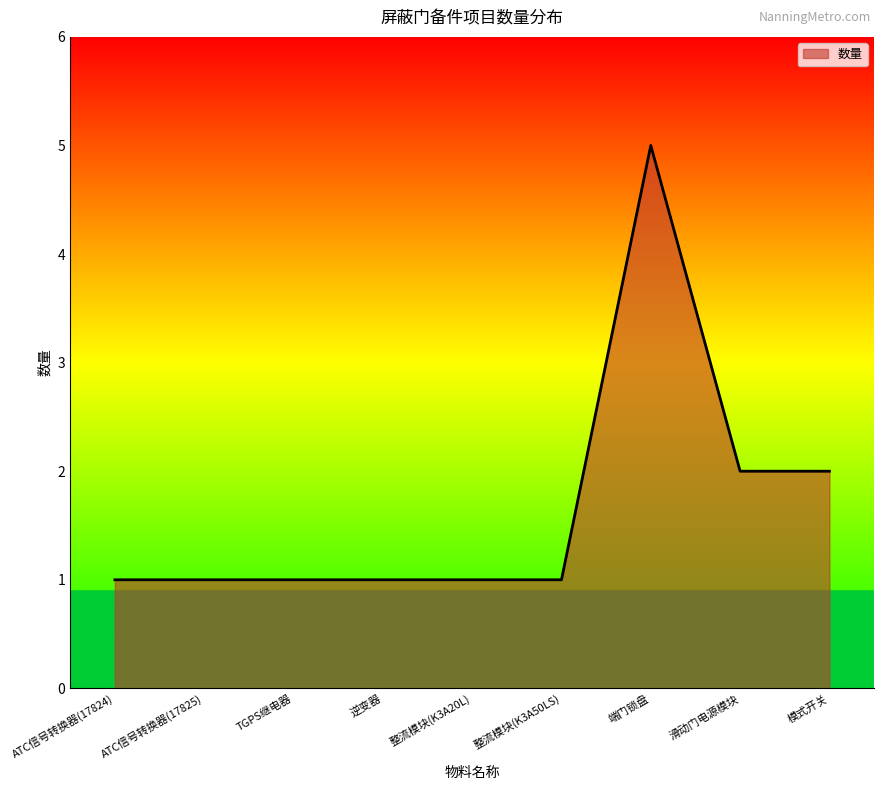

Reading left to right, what are all the values shown in this chart?

ATC信号转换器(17824)=1	ATC信号转换器(17825)=1	TGPS继电器=1	逆变器=1	整流模块(K3A20L)=1	整流模块(K3A50LS)=1	端门锁盘=5	滑动门电源模块=2	模式开关=2